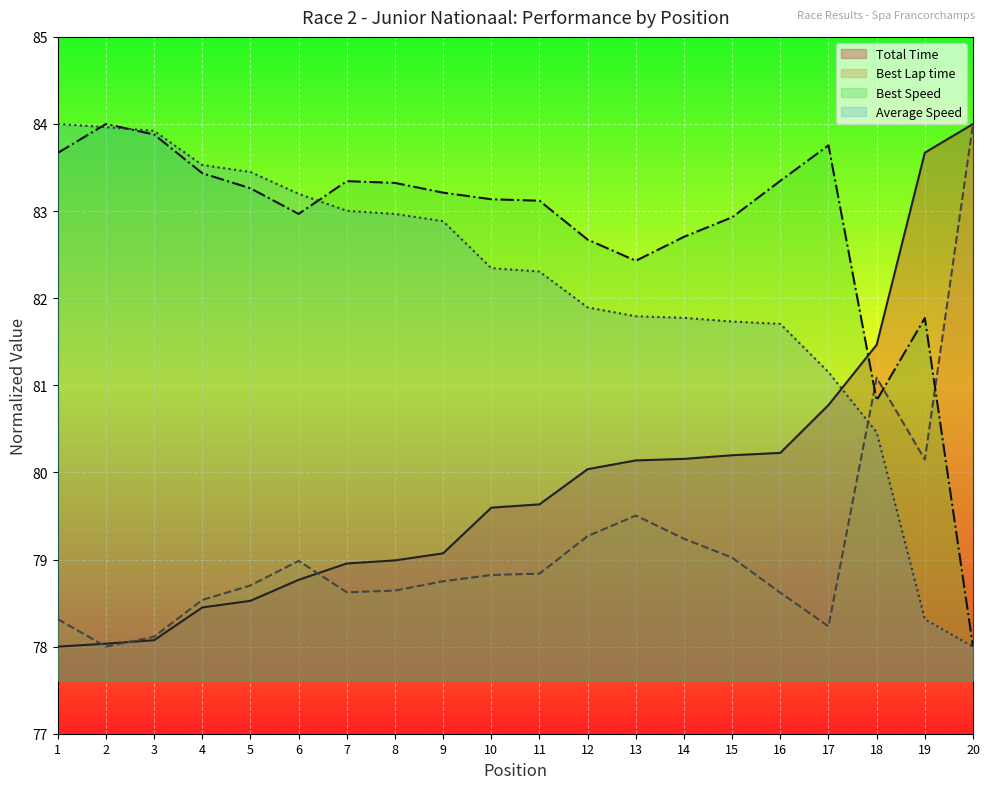

How many lines are shown in the chart?

4